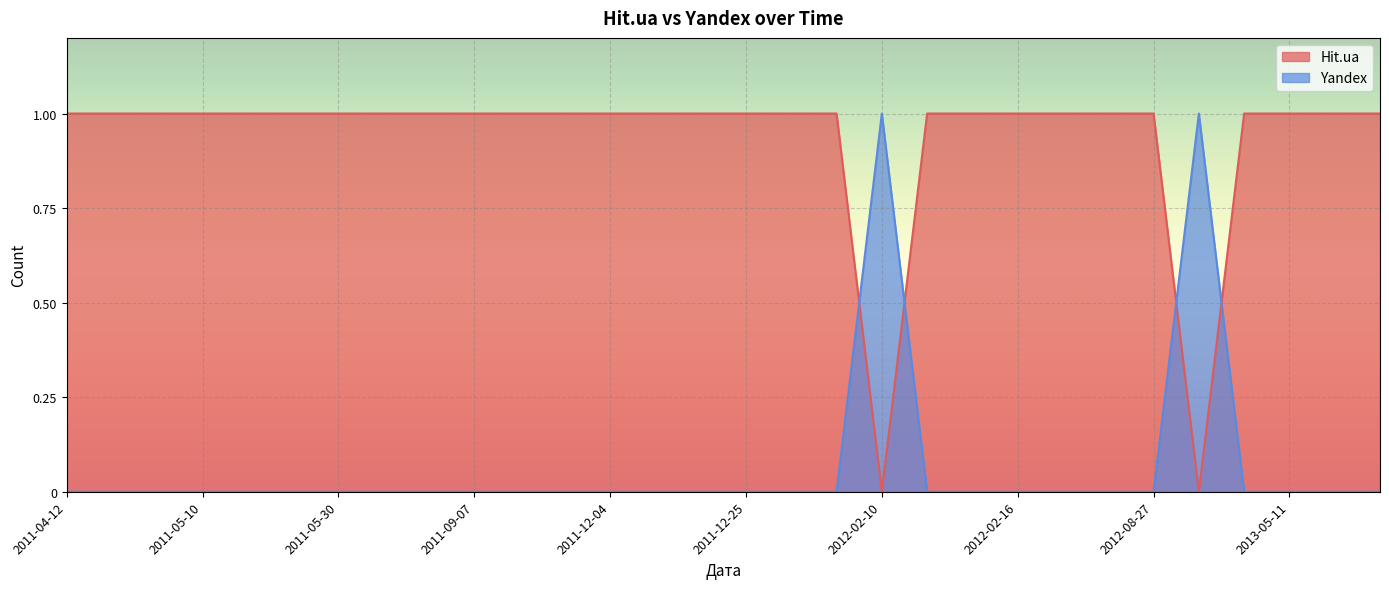

Which category has the lowest value across all series?

2012-12-07